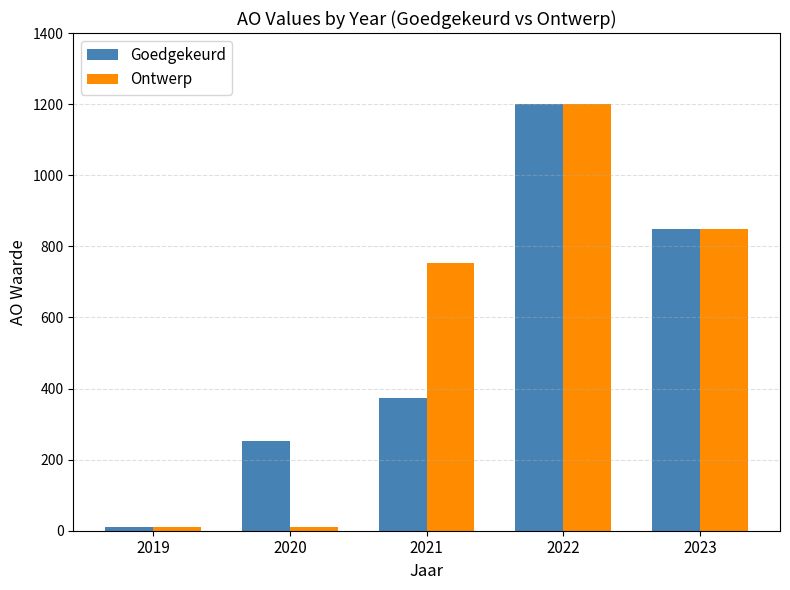

At which label does Goedgekeurd reach its peak?

2022